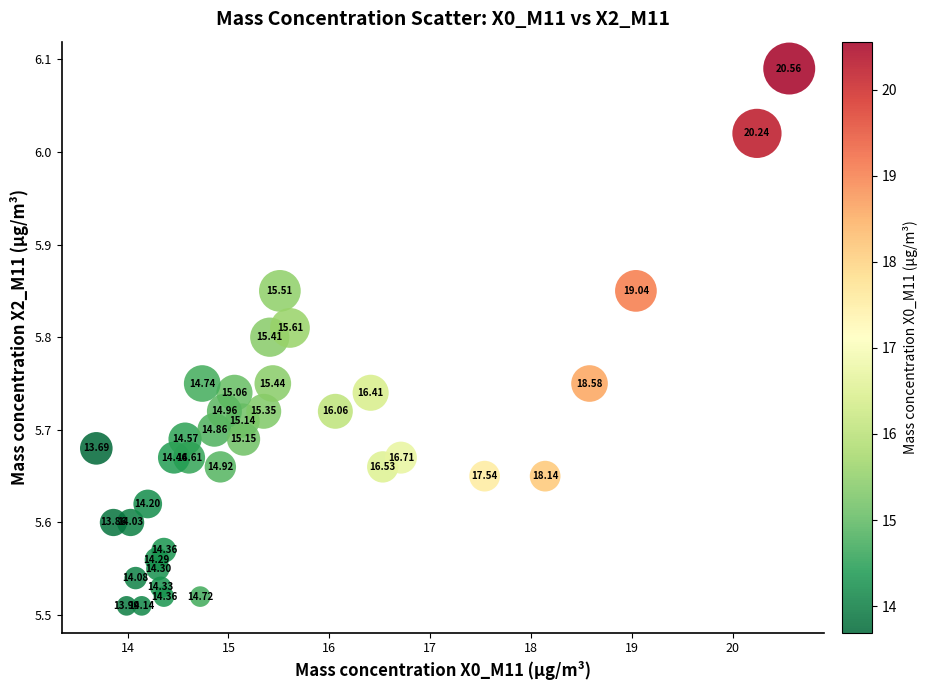

What is the range of X values (max minus min)?

6.9